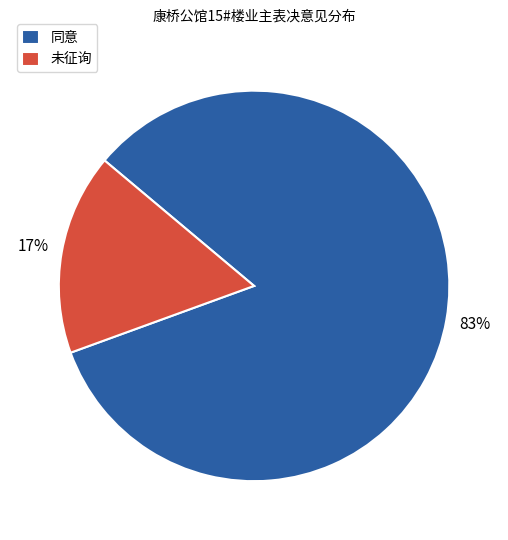

Which category has the biggest portion of the pie?

同意